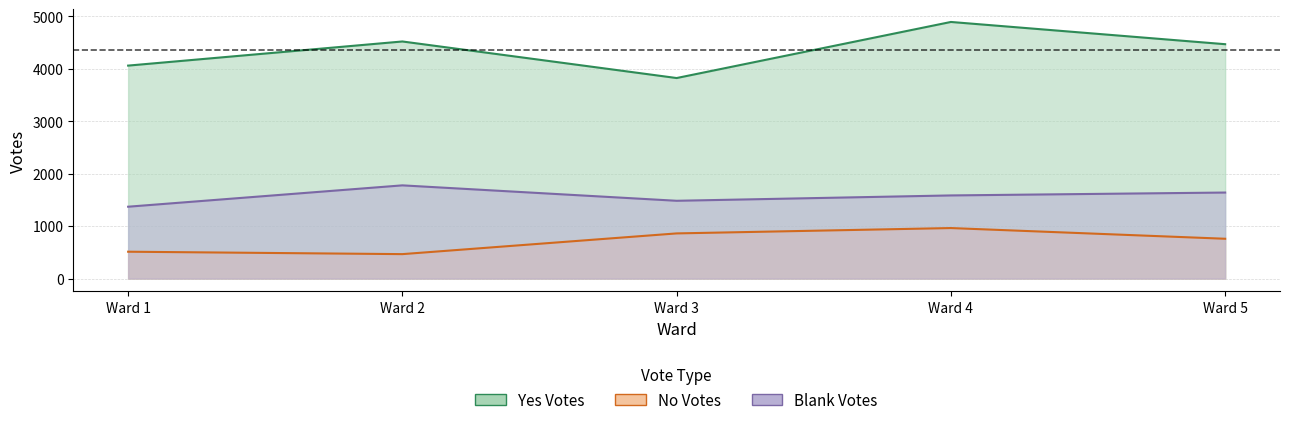

Rank the series at Ward 5 from lowest to highest value.

No Votes, Blank Votes, Yes Votes